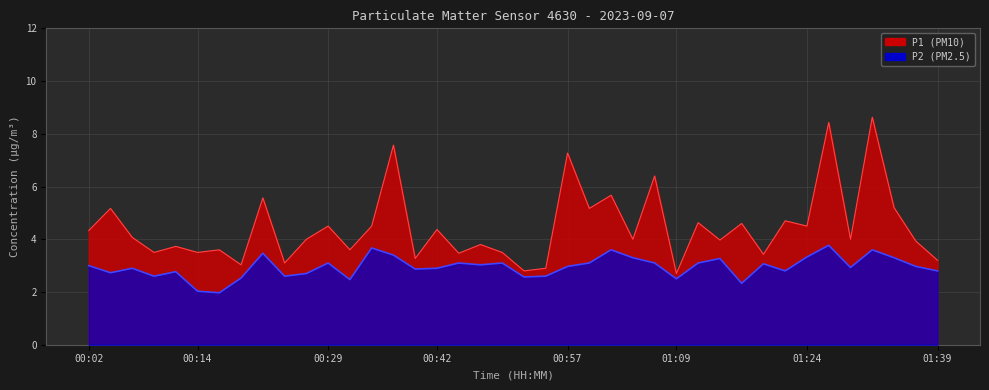

Which series has the largest range (max minus min)?

P1